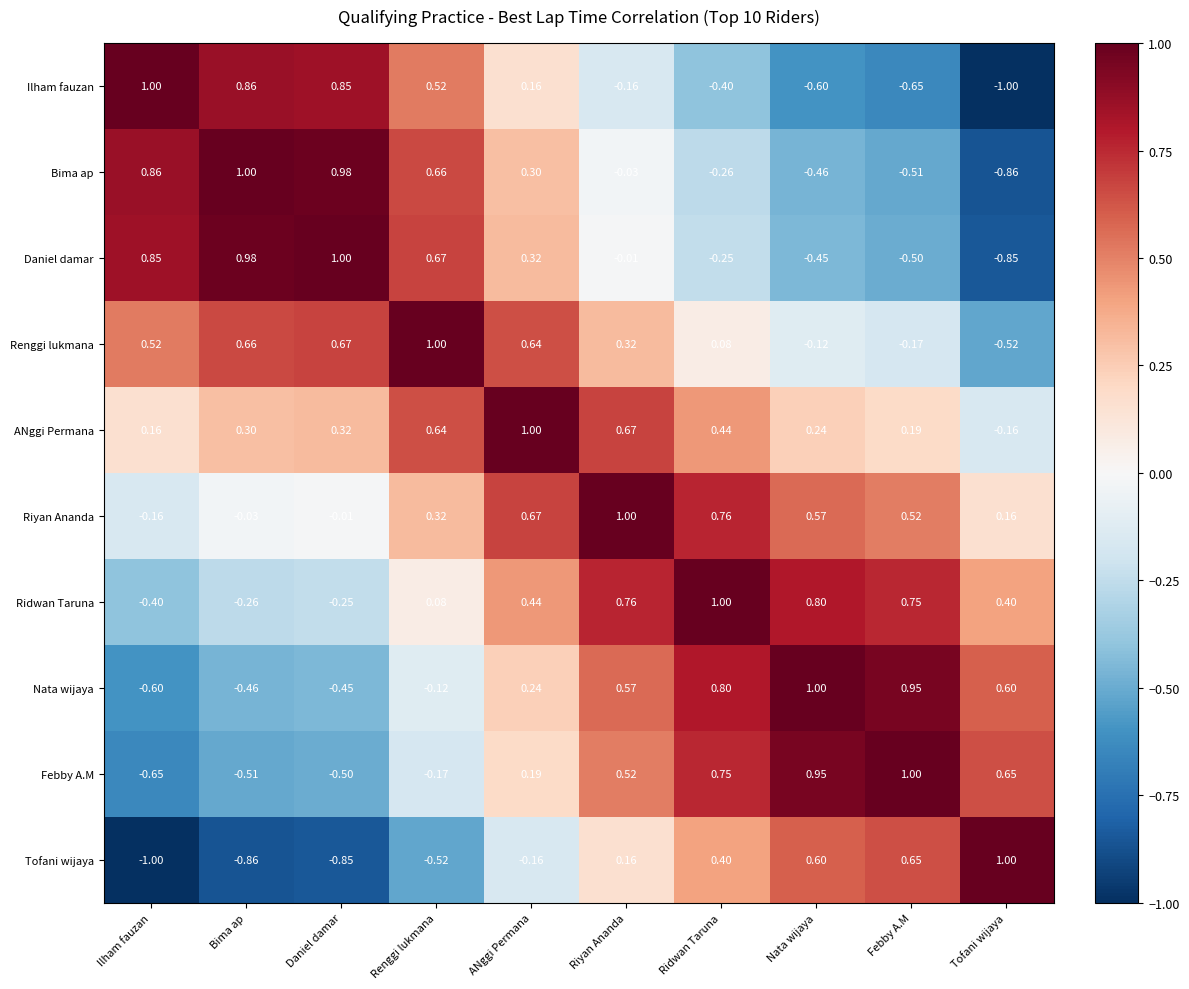

What is the difference between the highest and lowest values at Ilham fauzan?

2.0